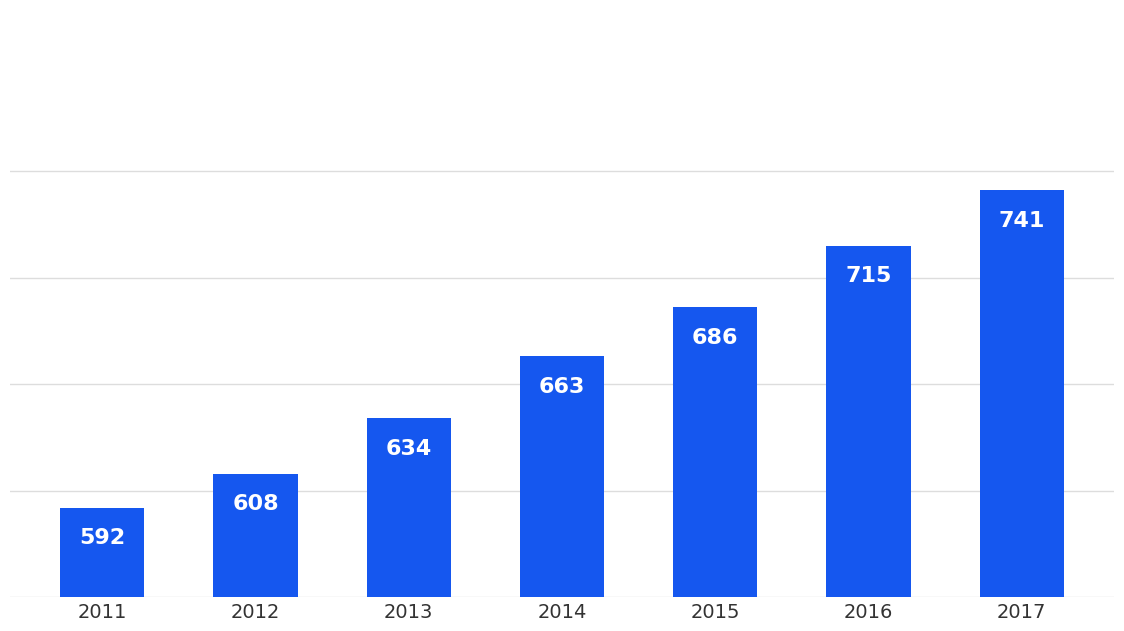

What is the difference between the values at 2013 and 2015?

52